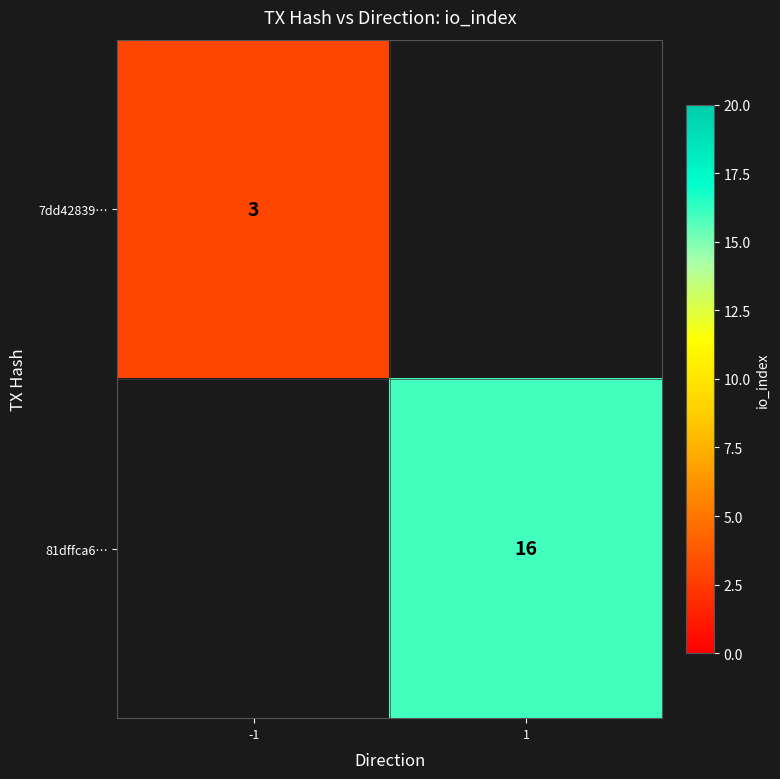

The 7dd42839… series shows 3 at -1. True or false?

True